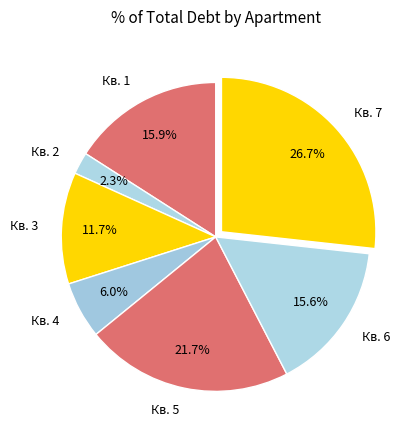

Which slice is the largest?

Кв. 7